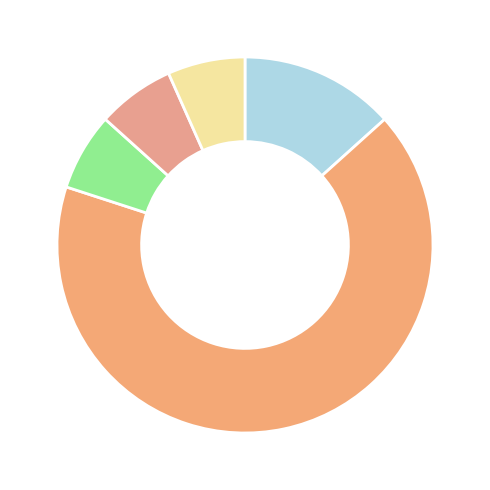

To the nearest percent, what is the difference between the largest and smallest slice percentages?

60%